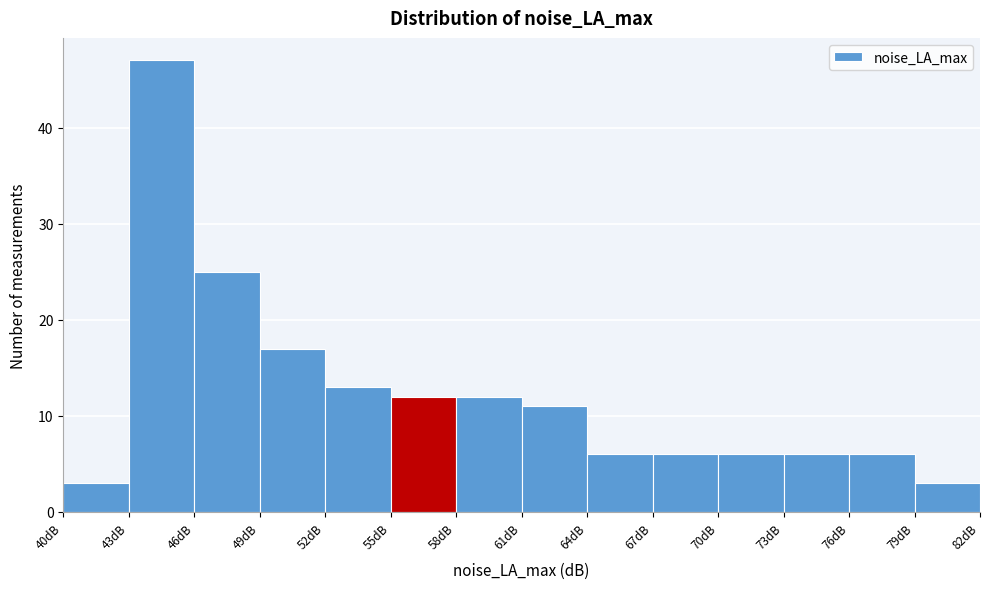

Reading left to right, list every bar in this chart as the range it spans on the x-axis followed by its height. The values are not printed on the chart, so give them approximately, as read against the axis.

40 to 43: 3
43 to 46: 47
46 to 49: 25
49 to 52: 17
52 to 55: 13
55 to 58: 12
58 to 61: 12
61 to 64: 11
64 to 67: 6
67 to 70: 6
70 to 73: 6
73 to 76: 6
76 to 79: 6
79 to 82: 3